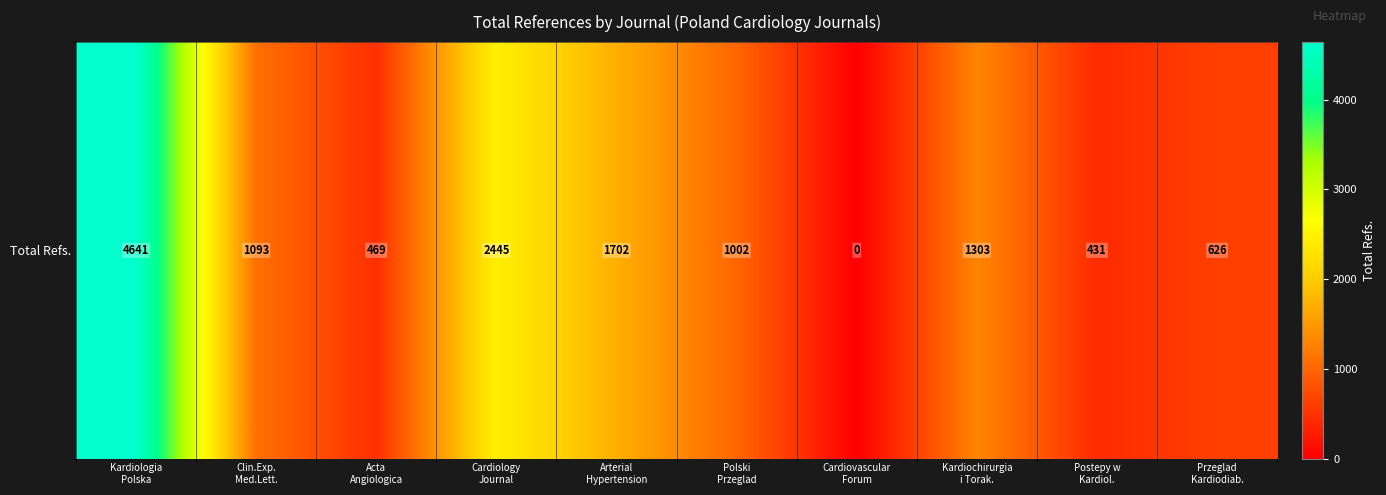

What is the difference between the values at Arterial
Hypertension and Cardiology
Journal?

743